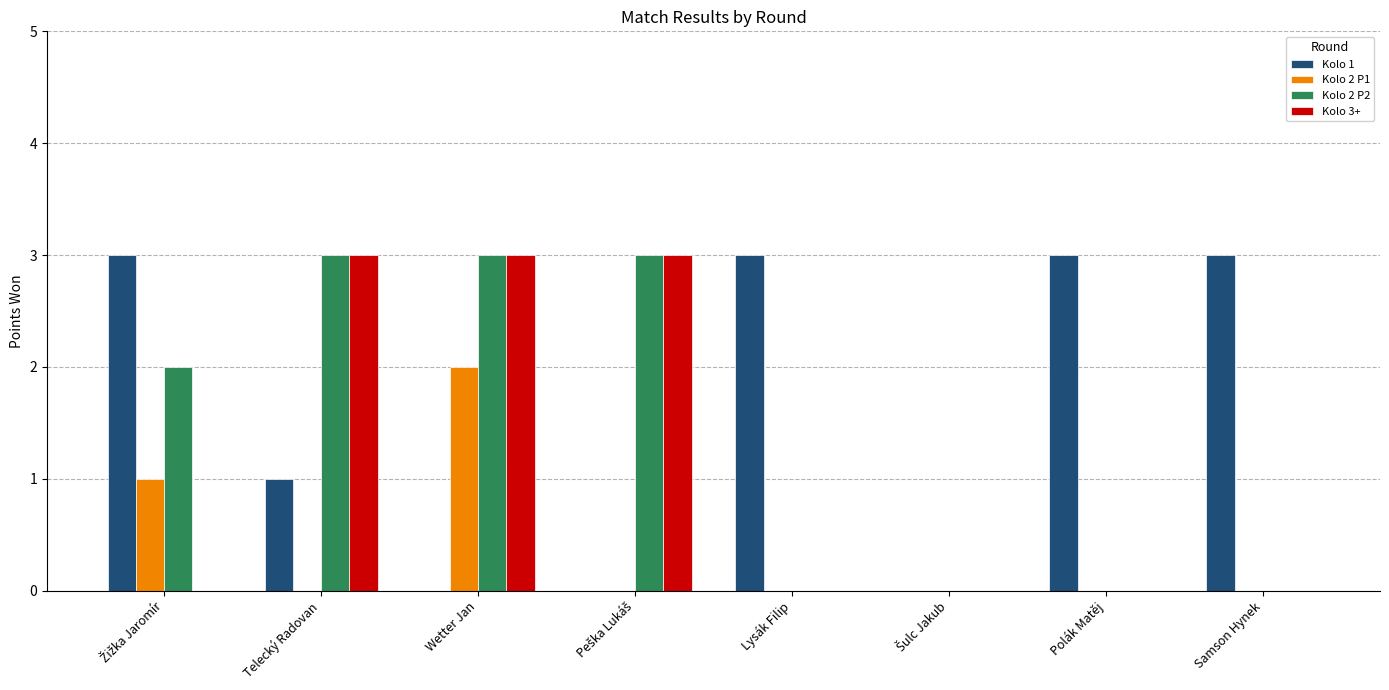

The value of Kolo 1 at Wetter Jan is 0. True or false?

True